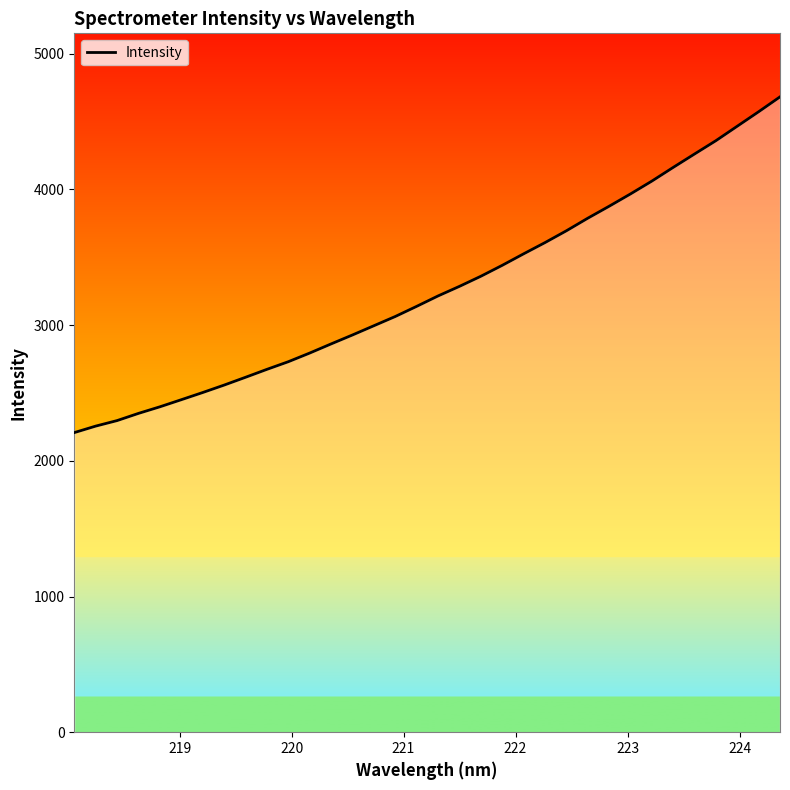

What is the value of the 31st point from the left?

4359.6